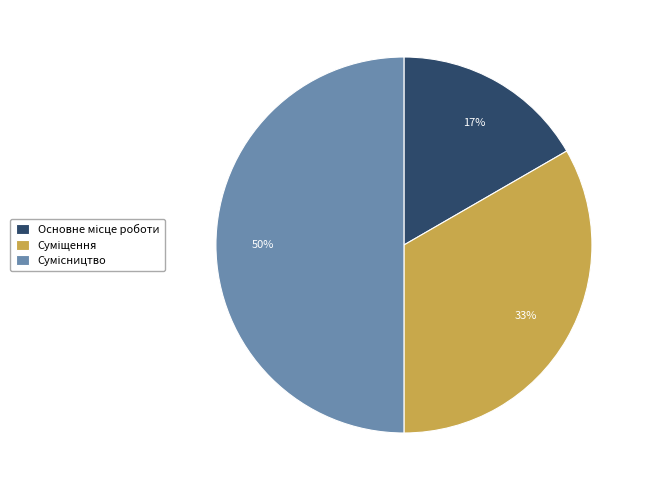

To the nearest percent, what is the difference between the largest and smallest slice percentages?

33%